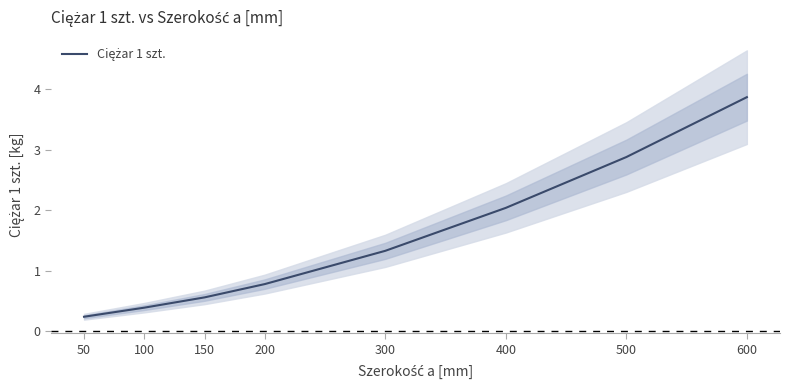

The chart shows a value of 0.2 at 50. True or false?

True